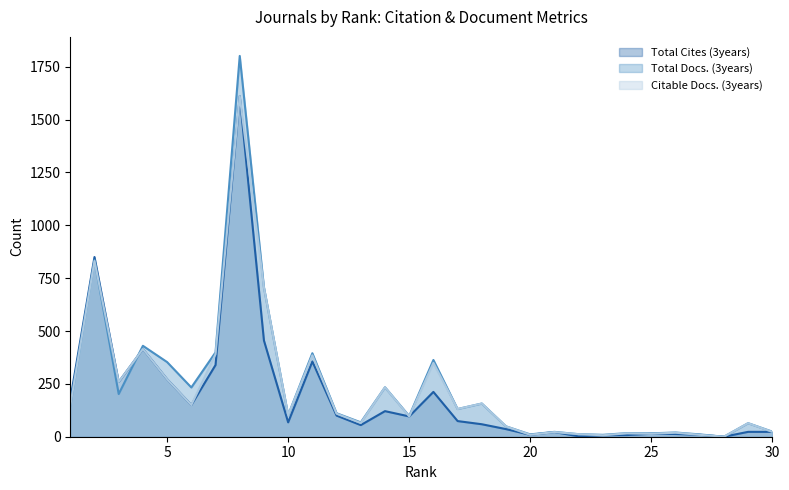

Which series has the largest range (max minus min)?

Total Docs. (3years)